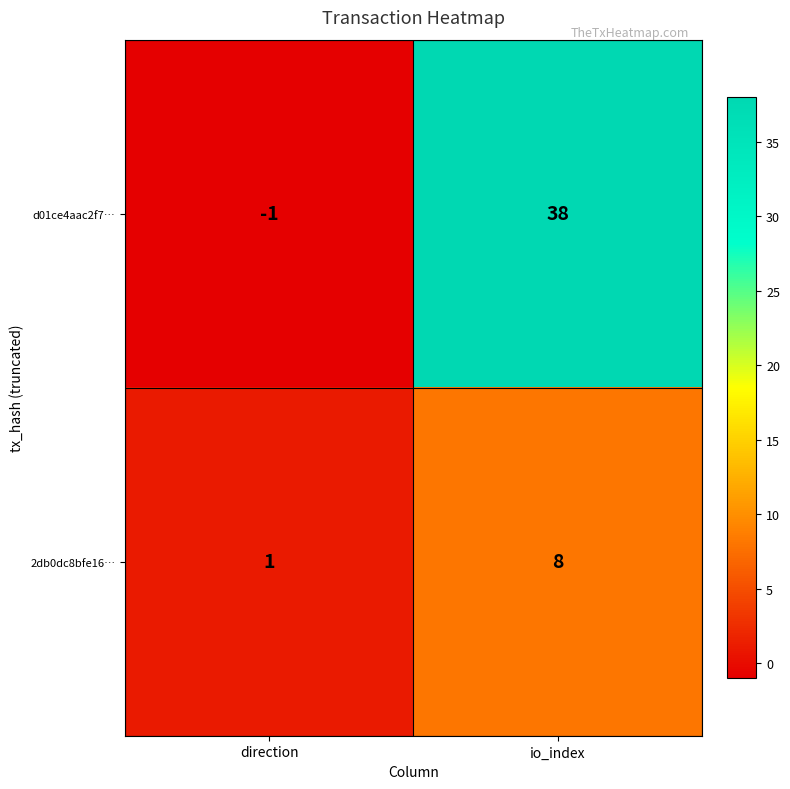

List the series in order of their overall mean, lowest first.

2db0dc8bfe16…, d01ce4aac2f7…